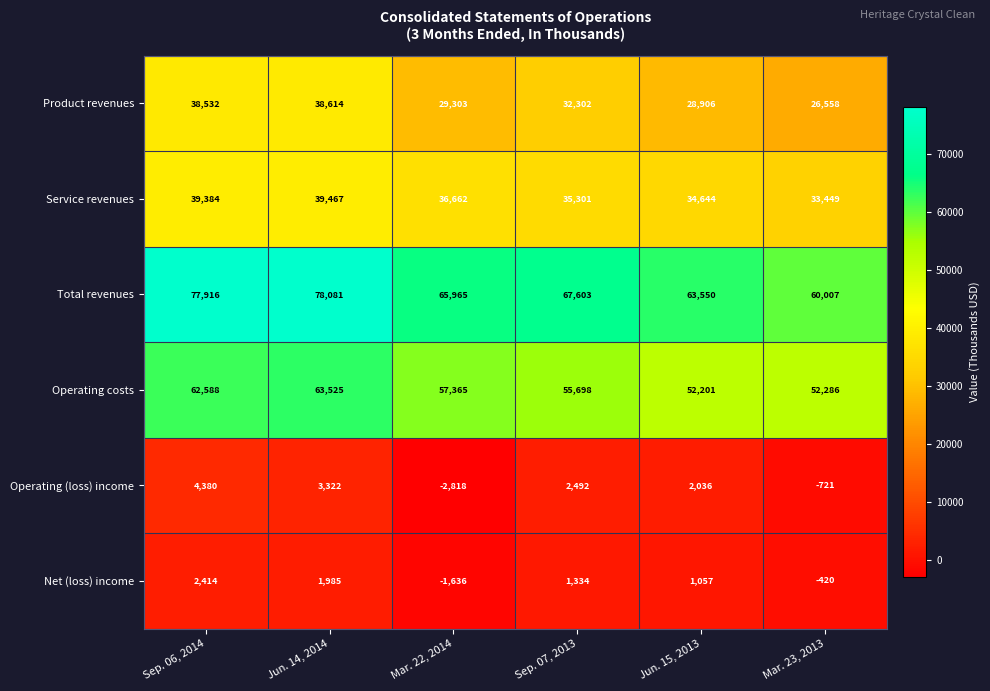

What is the difference between the Service revenues values at Mar. 22, 2014 and Jun. 15, 2013?

2018